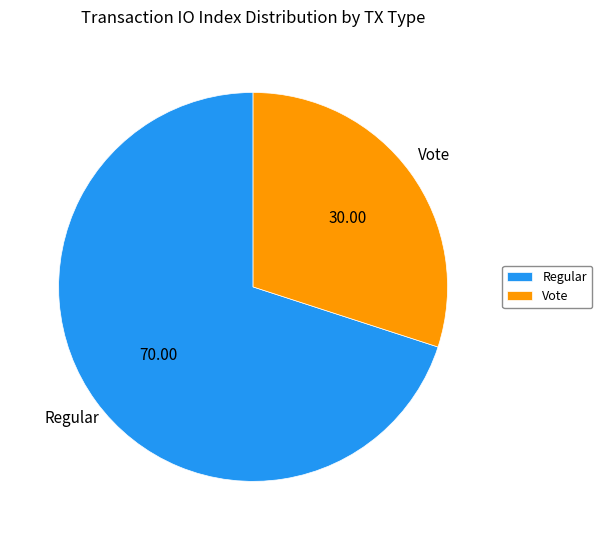

How many segments does this pie chart have?

2